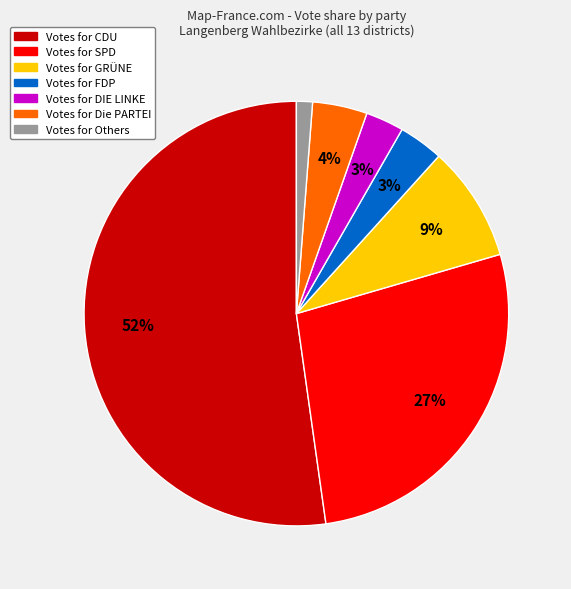

To the nearest percent, what is the average slice percentage?

14%